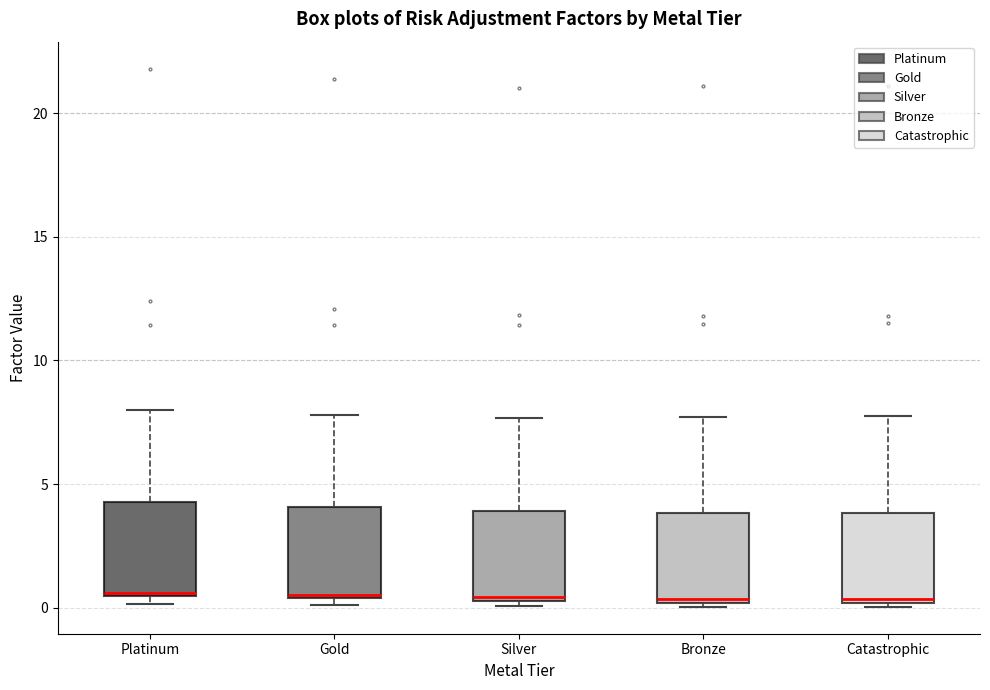

Reading left to right, transcribe this box plot: for each box, give where its median line is, the range the box spans, and where its two whiskers end, as read against the y-axis. The values are not printed on the chart, so give them approximately, as read against the axis.

Platinum: median 0.5, box 0.5 to 4.5, whiskers 0.0 to 8.0
Gold: median 0.5 (just above the box's lower edge), box 0.5 to 4.0, whiskers 0.0 to 8.0
Silver: median 0.5, box 0.5 to 4.0, whiskers 0.0 to 7.5
Bronze: median 0.5, box 0.0 to 4.0, whiskers 0.0 (just below the box's lower edge) to 7.5
Catastrophic: median 0.5, box 0.0 to 4.0, whiskers 0.0 to 7.5